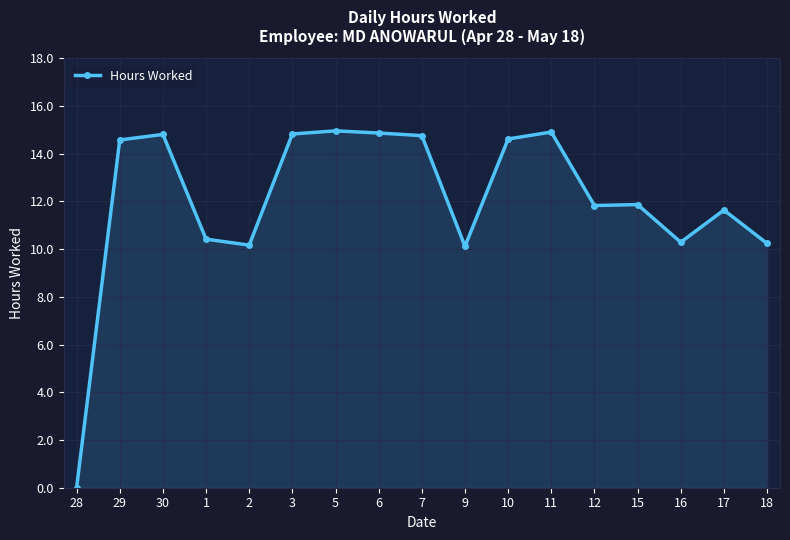

What is the value of the 4th point from the left?

10.4